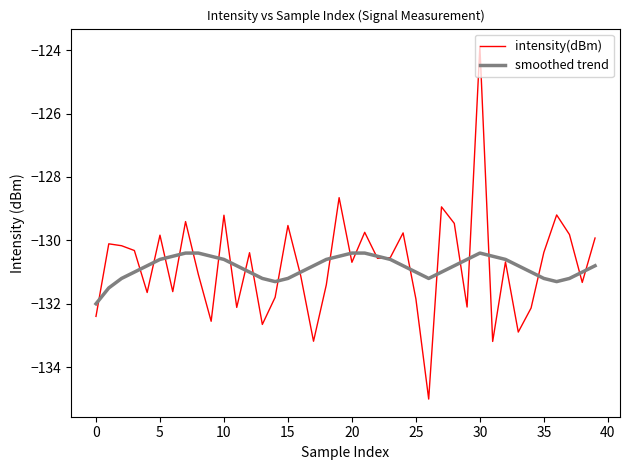

Rank the series by their maximum value, from highest to lowest.

intensity(dBm), smoothed trend